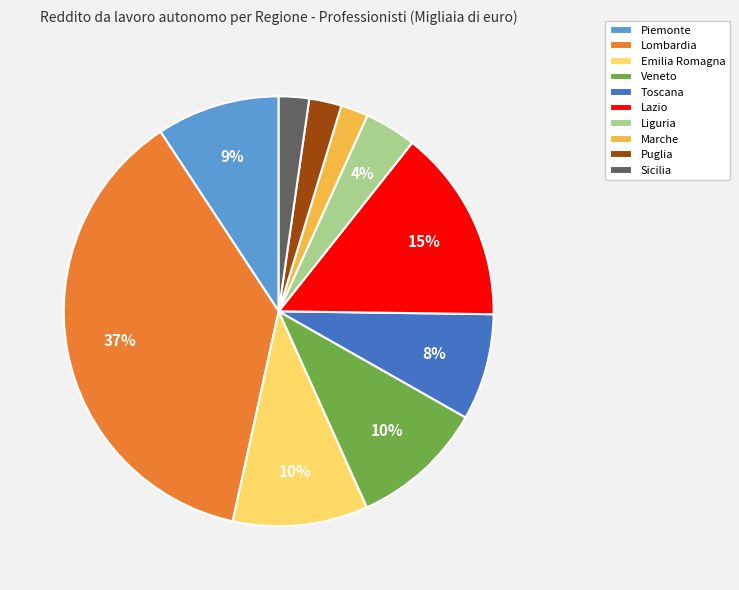

The Sicilia slice represents 13% of the pie. True or false?

False